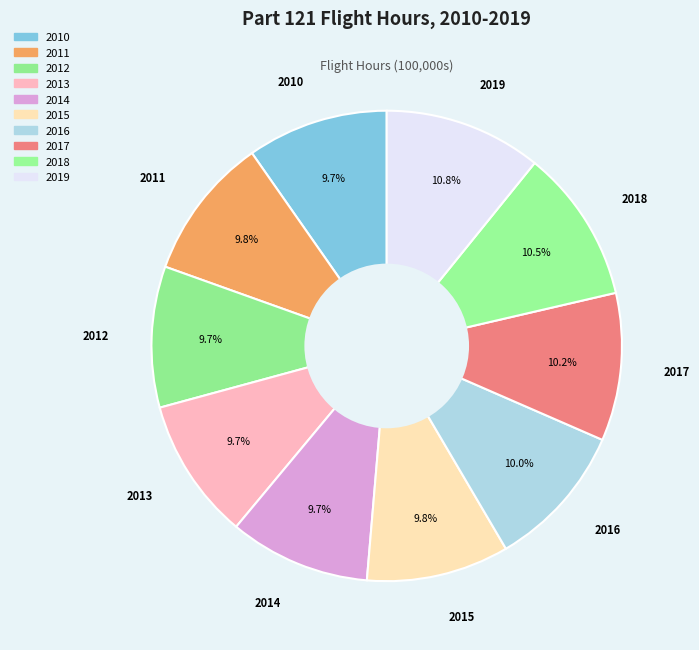

What is the ratio of the value at 2010 to the value at 2012?

1.0